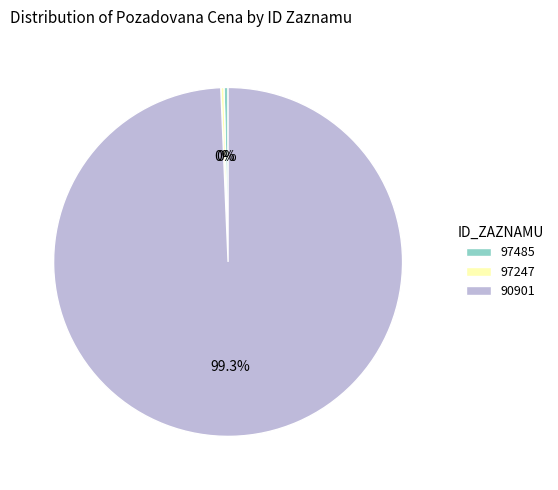

Which slice represents more than half of the pie?

90901